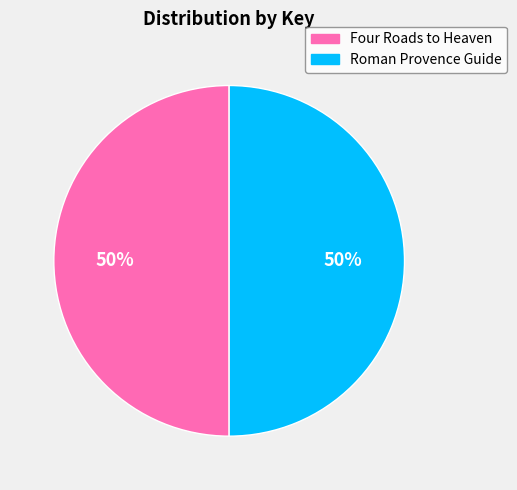

Do Roman Provence Guide and Four Roads to Heaven together represent more than half of the pie?

Yes